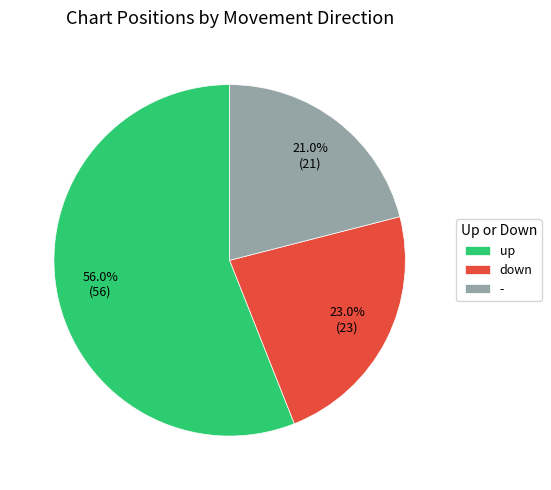

Between up and down, which is larger?

up